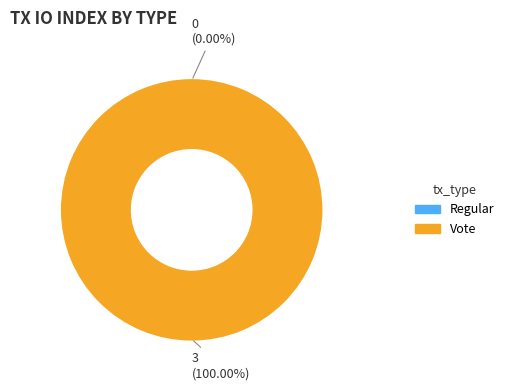

How many slices are in this pie chart?

2